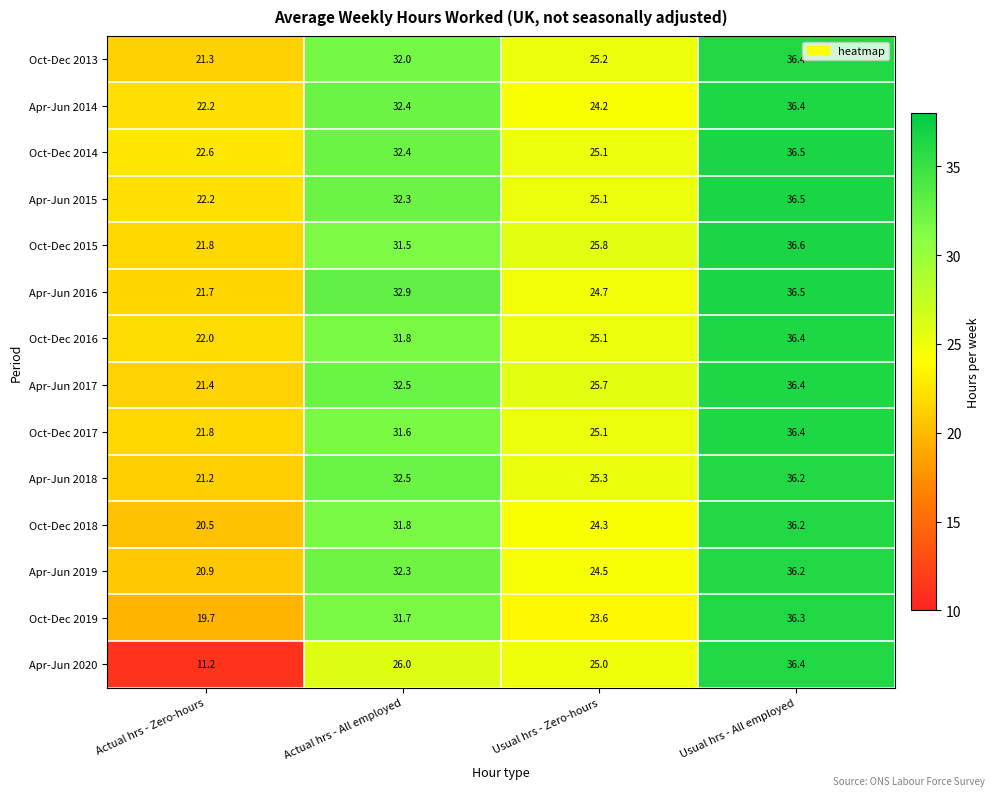

What is the difference between the maximum and minimum values in the Oct-Dec 2017 series?

14.6